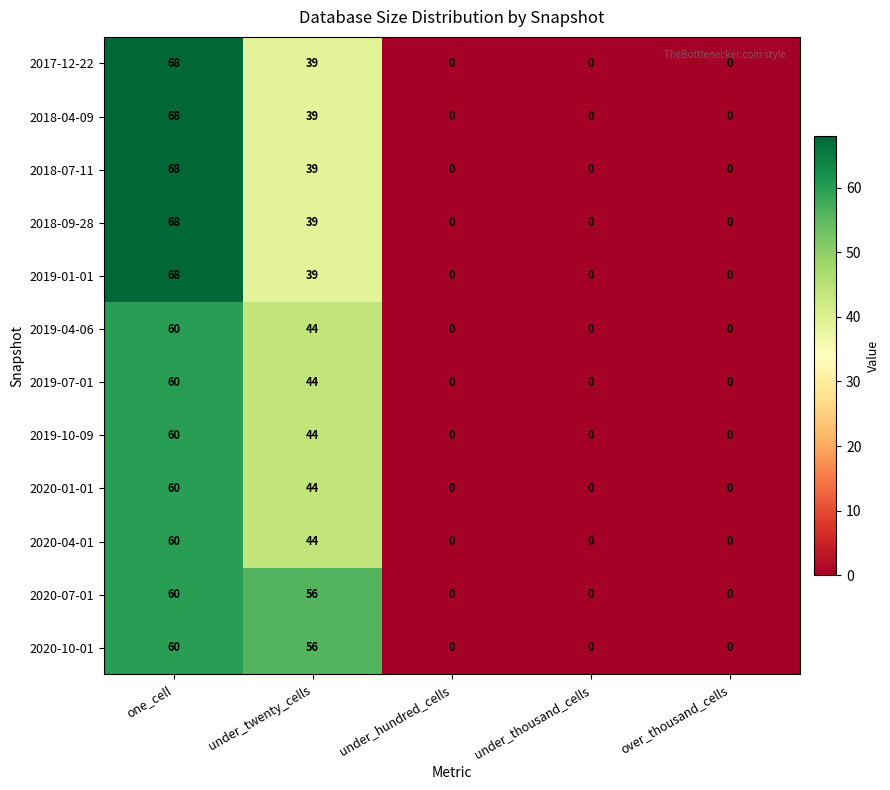

Is it true that 2018-09-28 equals -40 at under_hundred_cells?

False